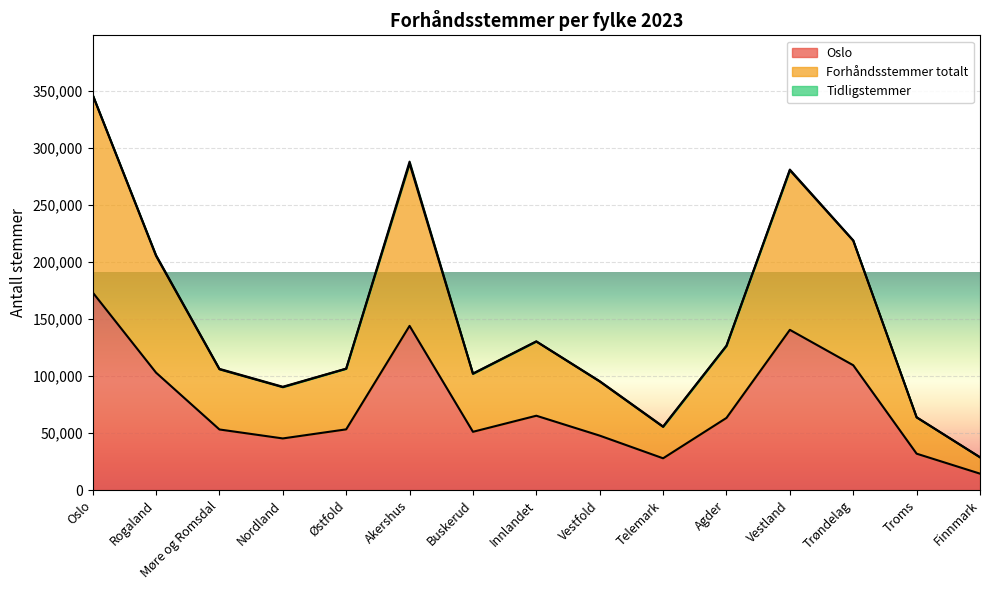

At which category is the sum across all series the highest?

Oslo